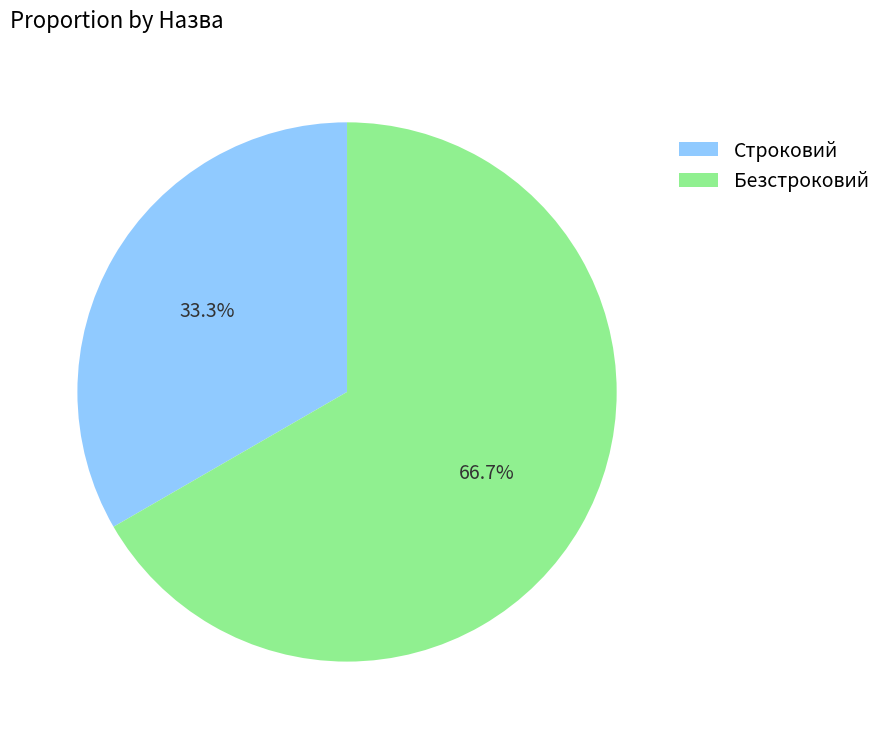

Rank the categories by value from highest to lowest.

Безстроковий, Строковий